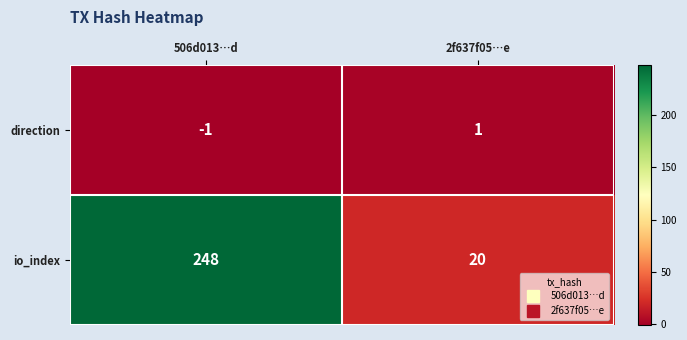

List the series in order of their peak value, highest first.

io_index, direction